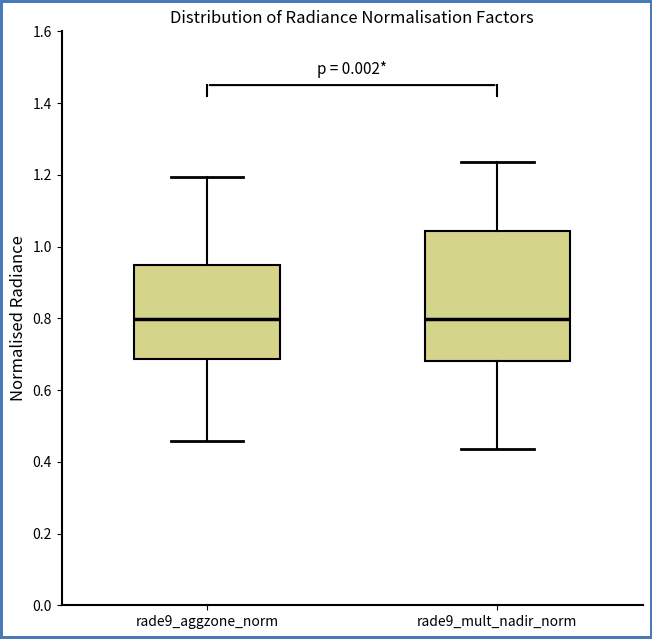

Where does the lower whisker of the box for rade9_aggzone_norm end on the y-axis? The values are not printed on the chart, so give them approximately, as read against the axis.

0.46